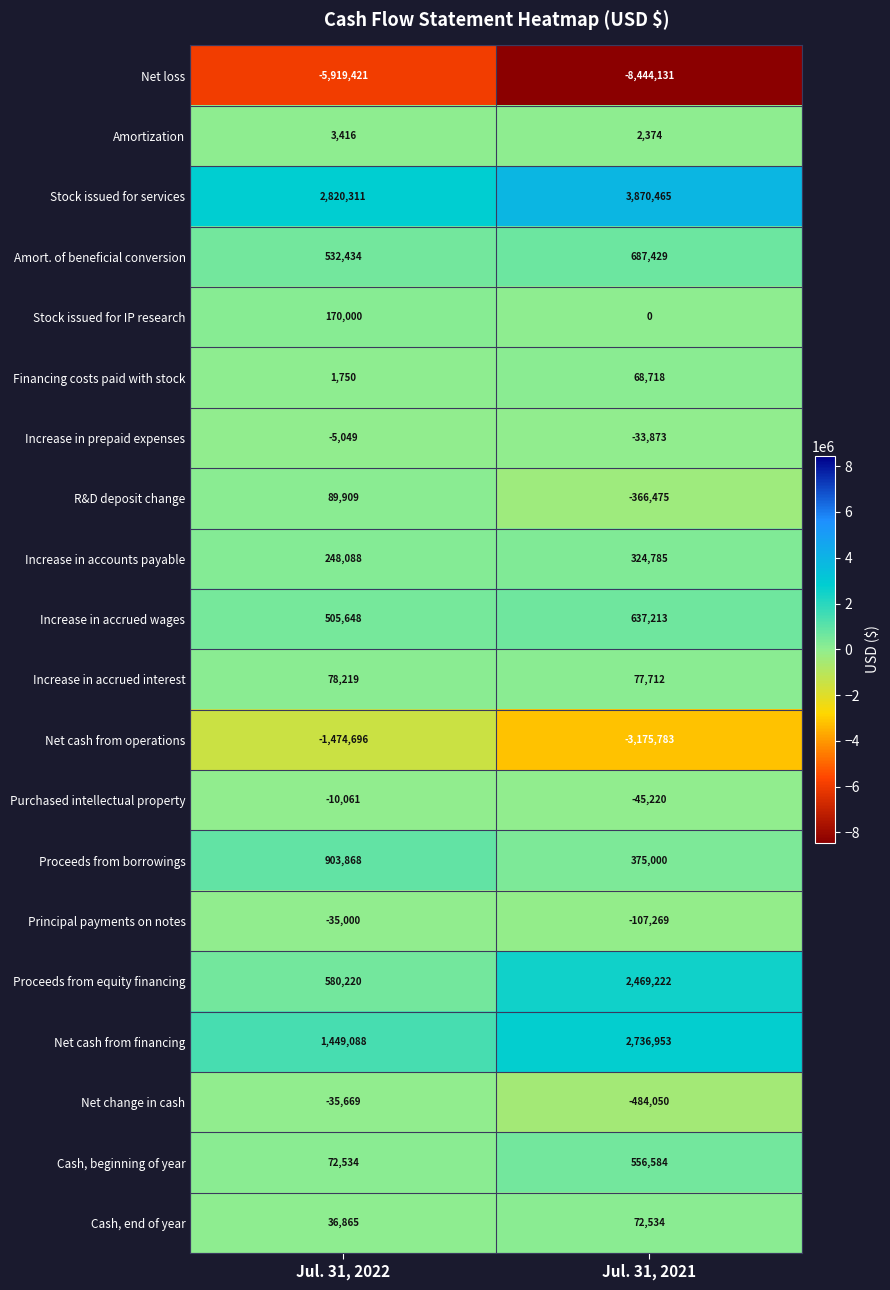

Where is Financing costs paid with stock nearest to the value 35234?

Jul. 31, 2022